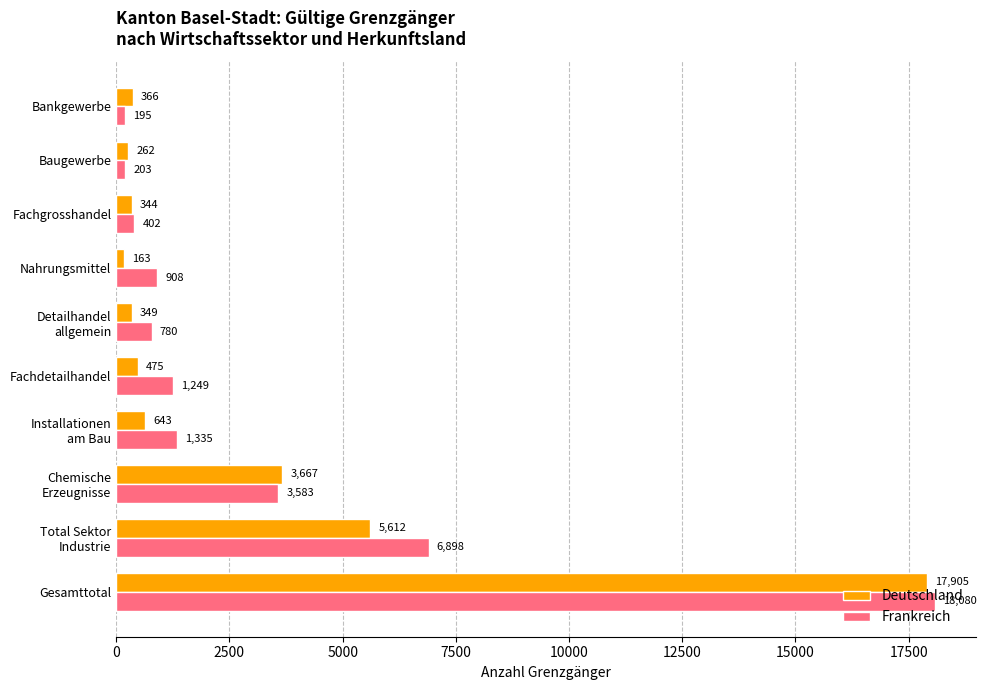

Which series has the largest range (max minus min)?

Frankreich